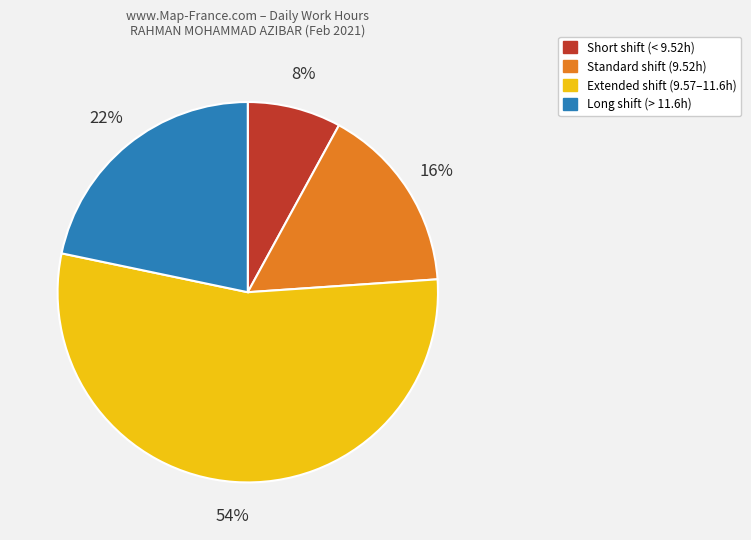

Is there a majority slice in this chart?

Yes